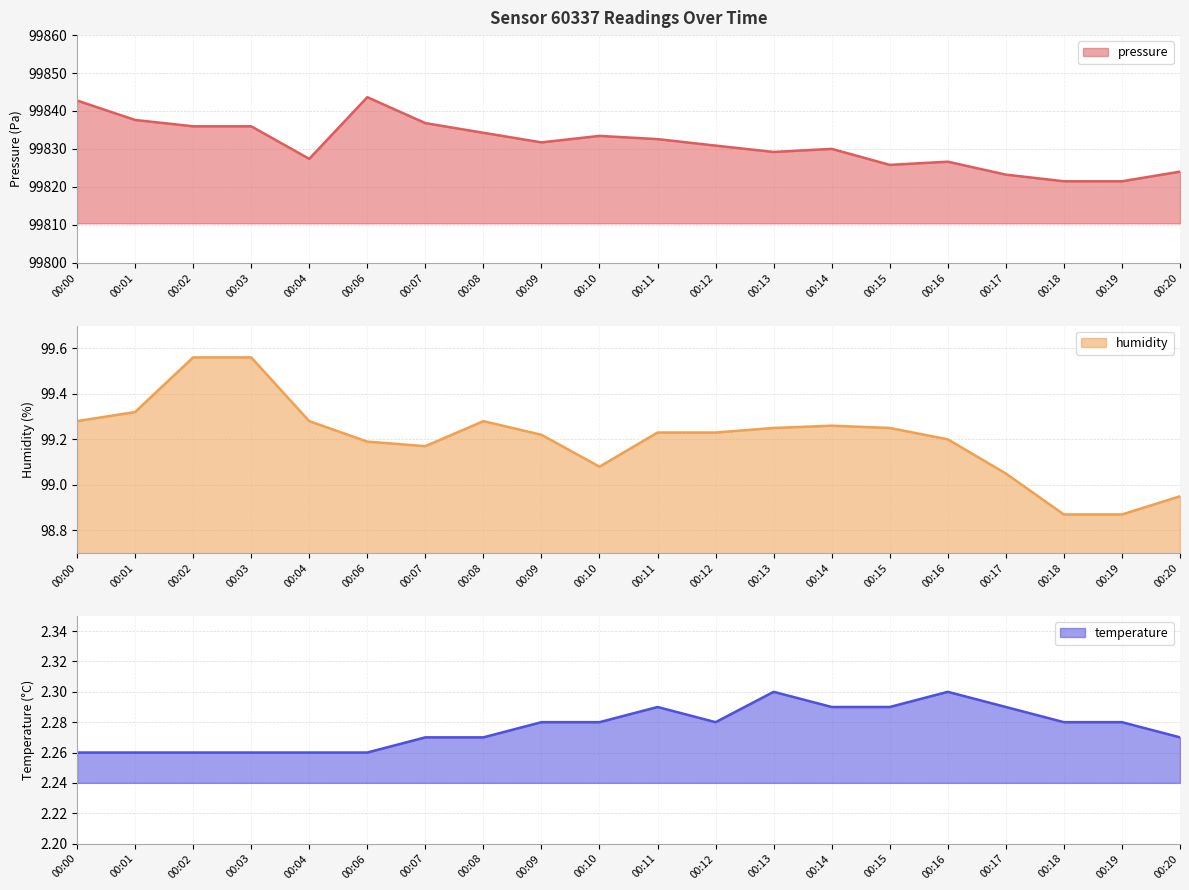

What is the value of the humidity point at the 15th from the left?

99.2